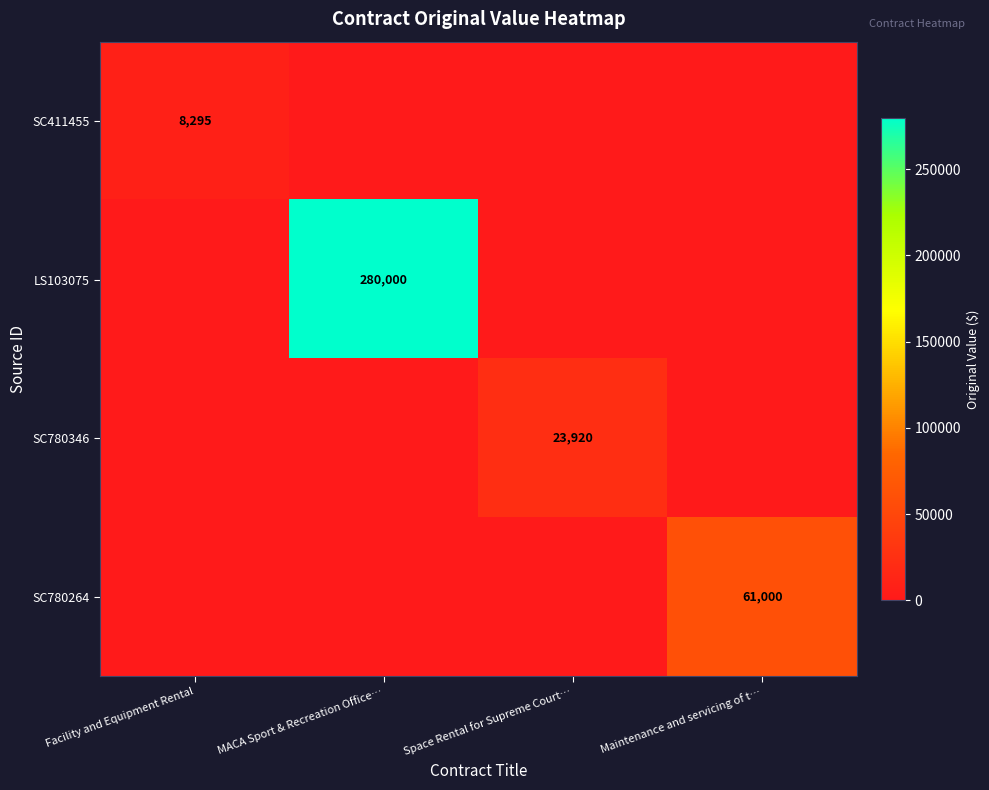

The LS103075 series shows 280000 at MACA Sport & Recreation Office…. True or false?

True